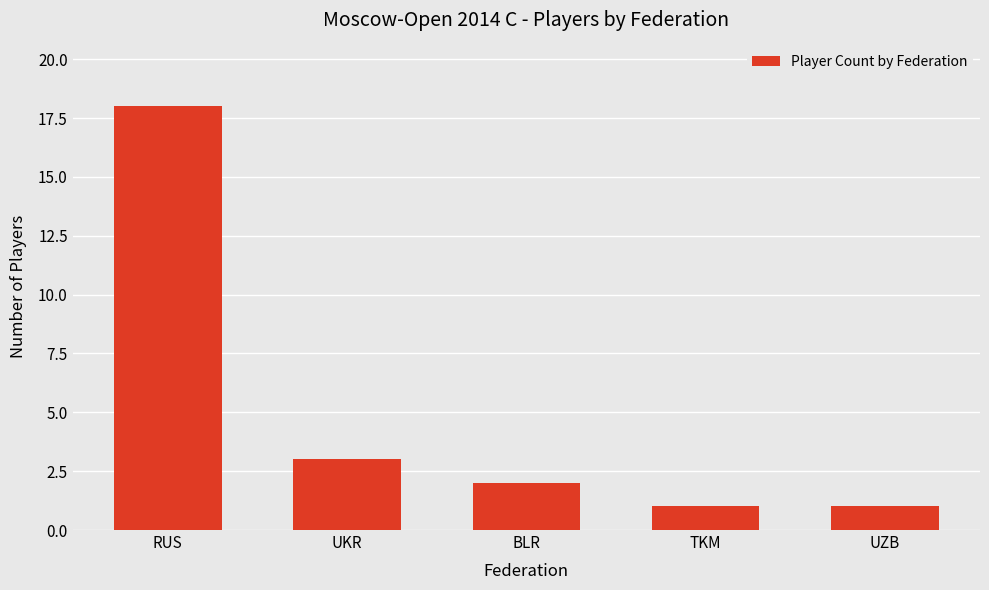

What is the difference between the maximum and minimum values?

17